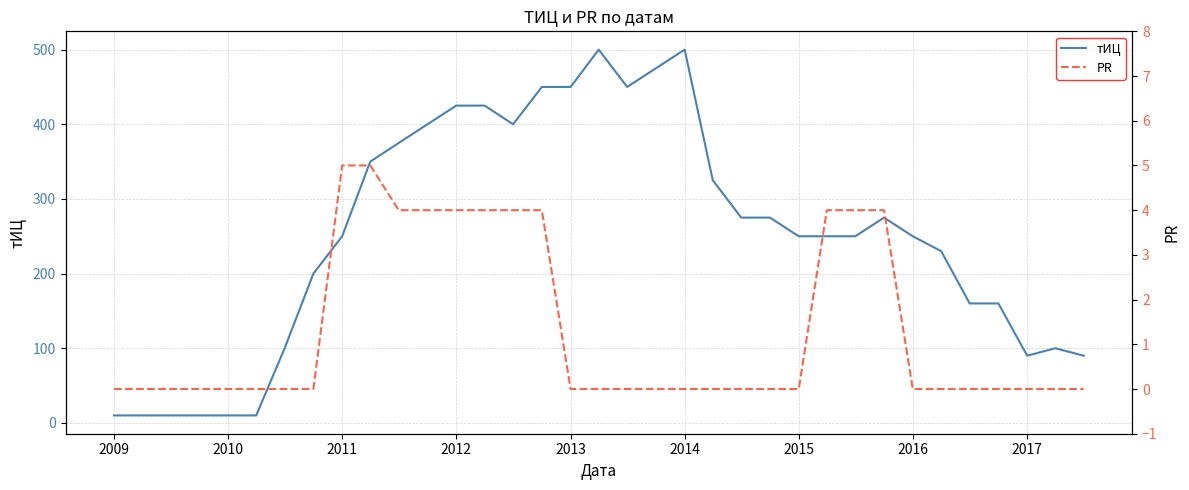

Read the тИЦ value at 2012, to the nearest 5.

425